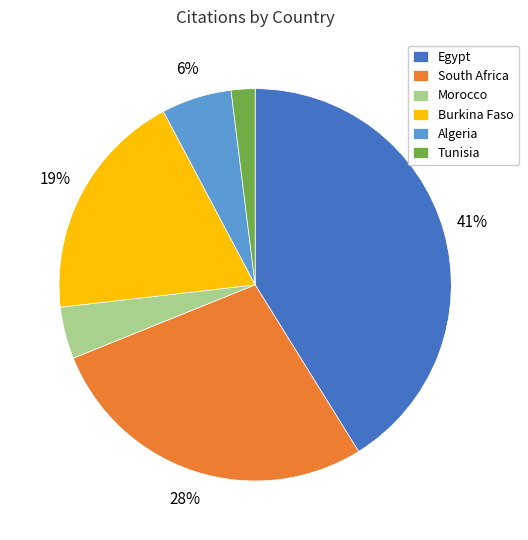

The Tunisia slice represents 17% of the pie. True or false?

False